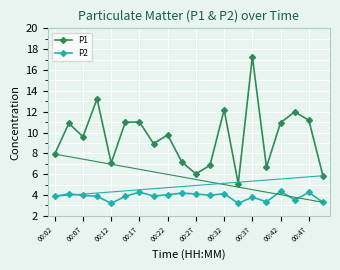

In P1, how many points are lower than both neighbors (excluding endpoints)?

6